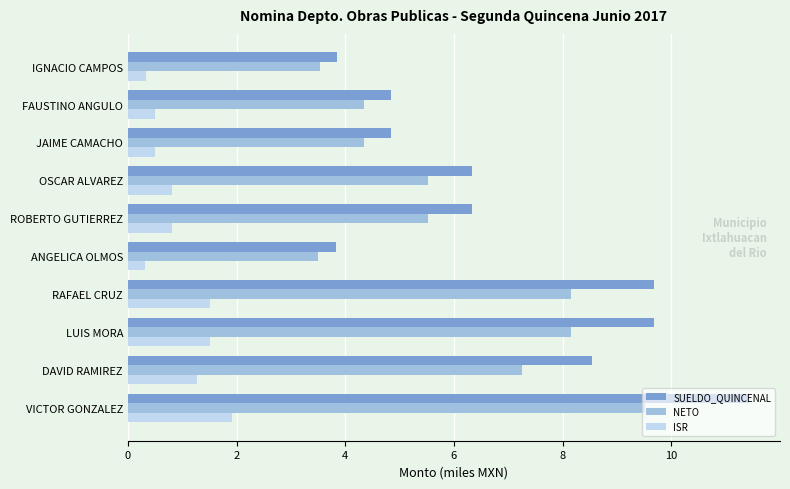

What is the difference between the second highest and minimum values in the SUELDO_QUINCENAL series?

5.8